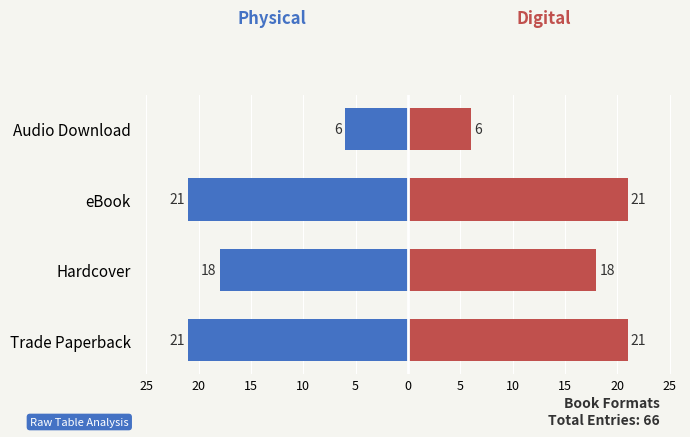

What is the difference between the highest and lowest values at Audio Download?

12